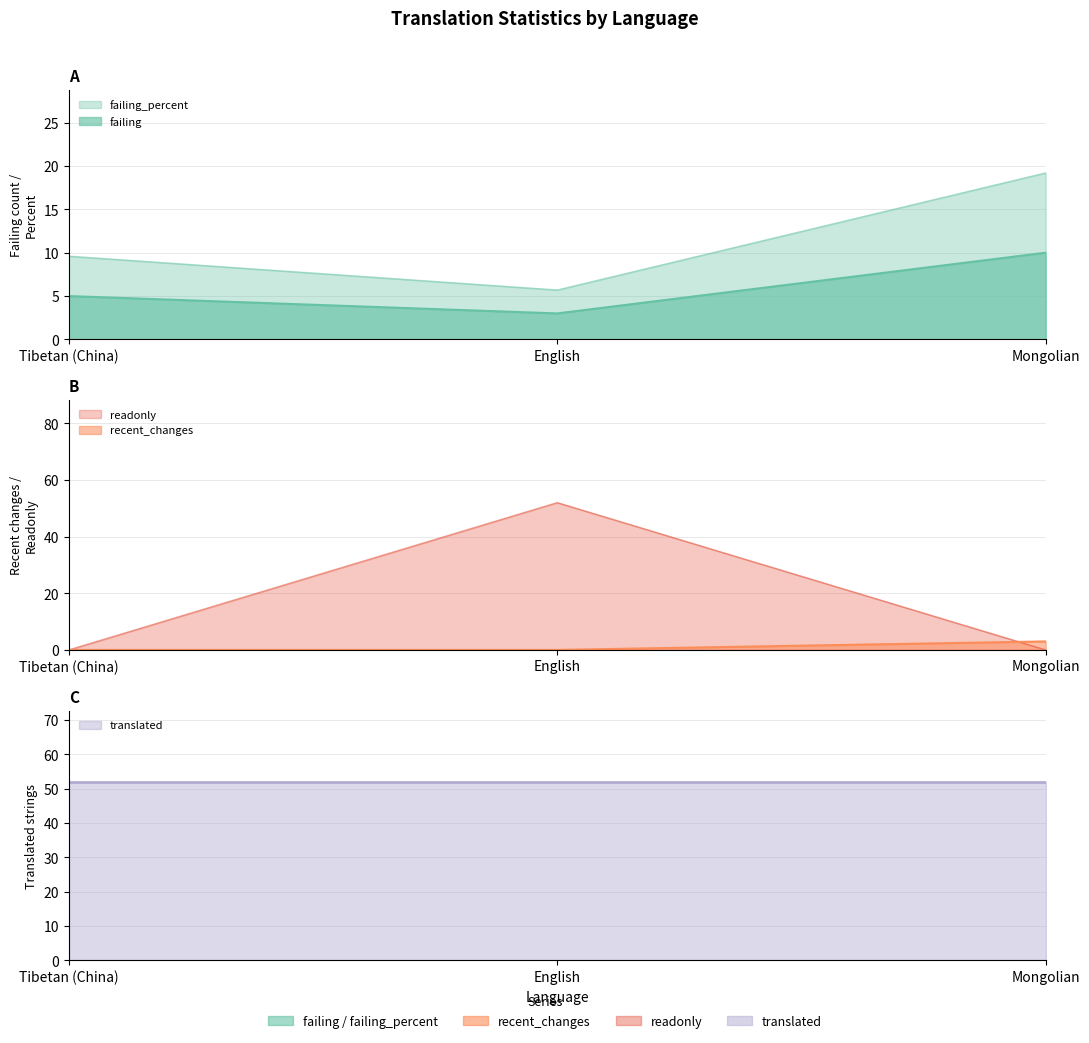

Which category has the lowest value in the failing series?

English